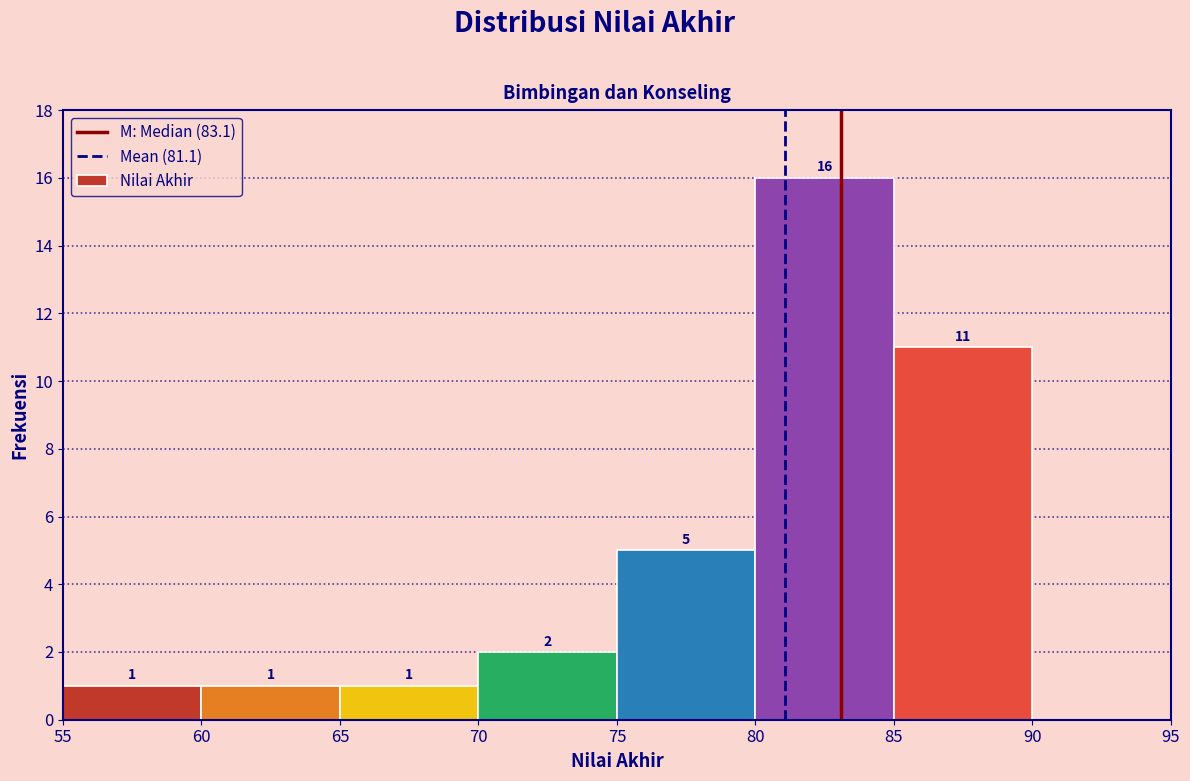

Over which range of the x-axis is the bar tallest?

80 to 85